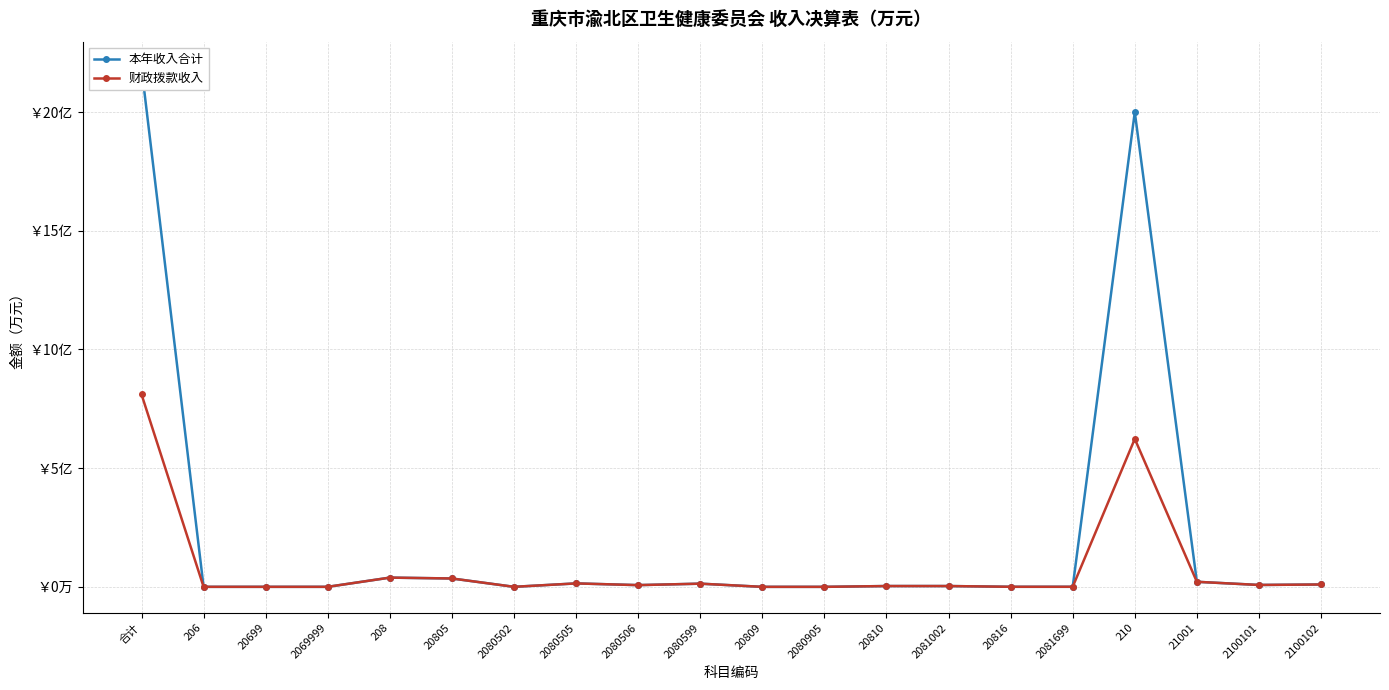

Rank the series at 2080506 from highest to lowest value.

本年收入合计, 财政拨款收入